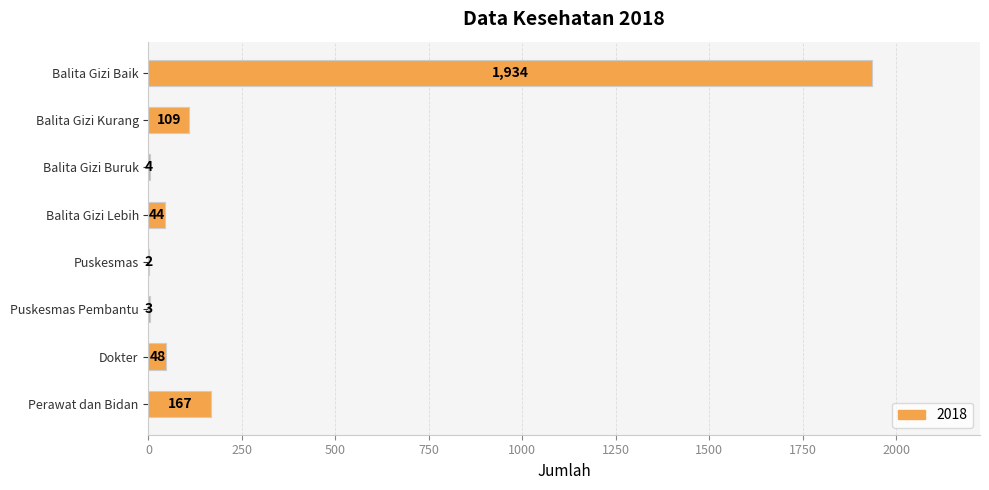

What is the ratio of the value at Balita Gizi Lebih to the value at Balita Gizi Buruk?

11.0